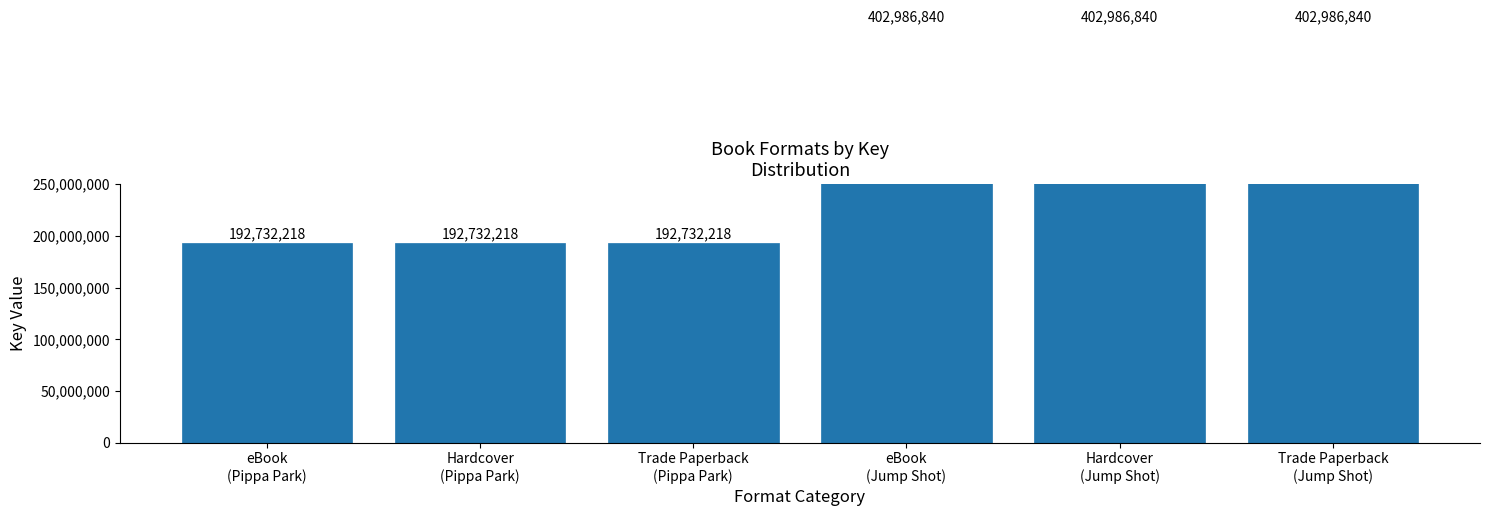

List the labels in order of value, largest first.

eBook
(Jump Shot), Hardcover
(Jump Shot), Trade Paperback
(Jump Shot), eBook
(Pippa Park), Hardcover
(Pippa Park), Trade Paperback
(Pippa Park)